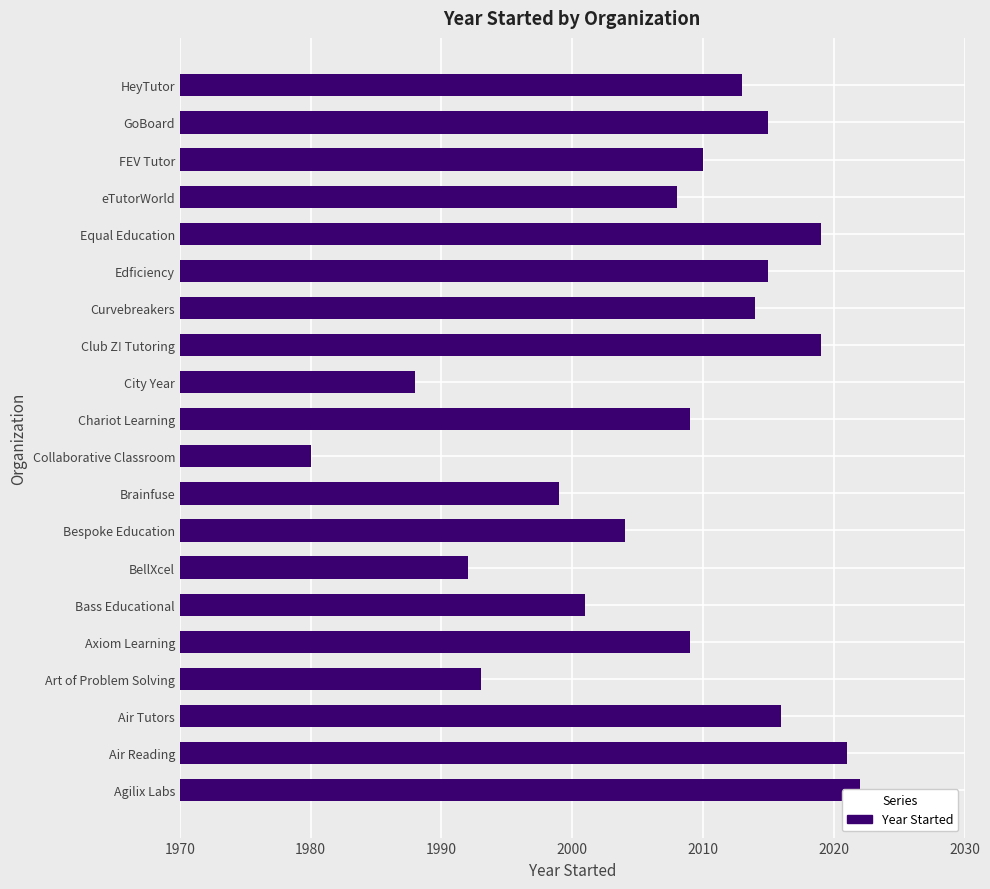

True or false: the data shows 3588 at Chariot Learning.

False